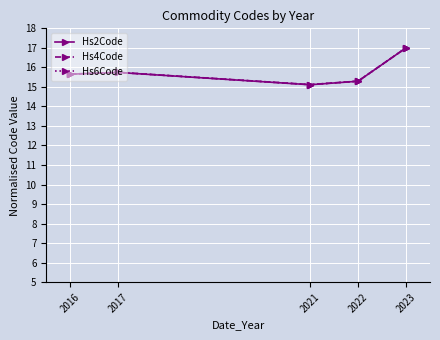

Where is the first local maximum for Hs2Code?

2017